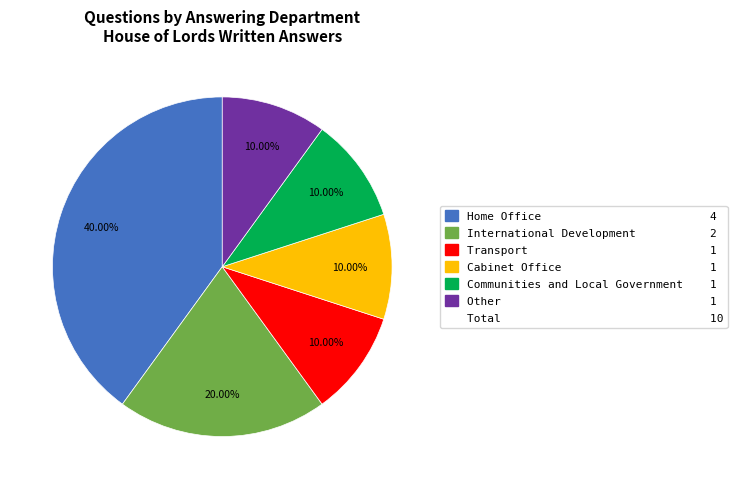

Does any single category account for the majority?

No